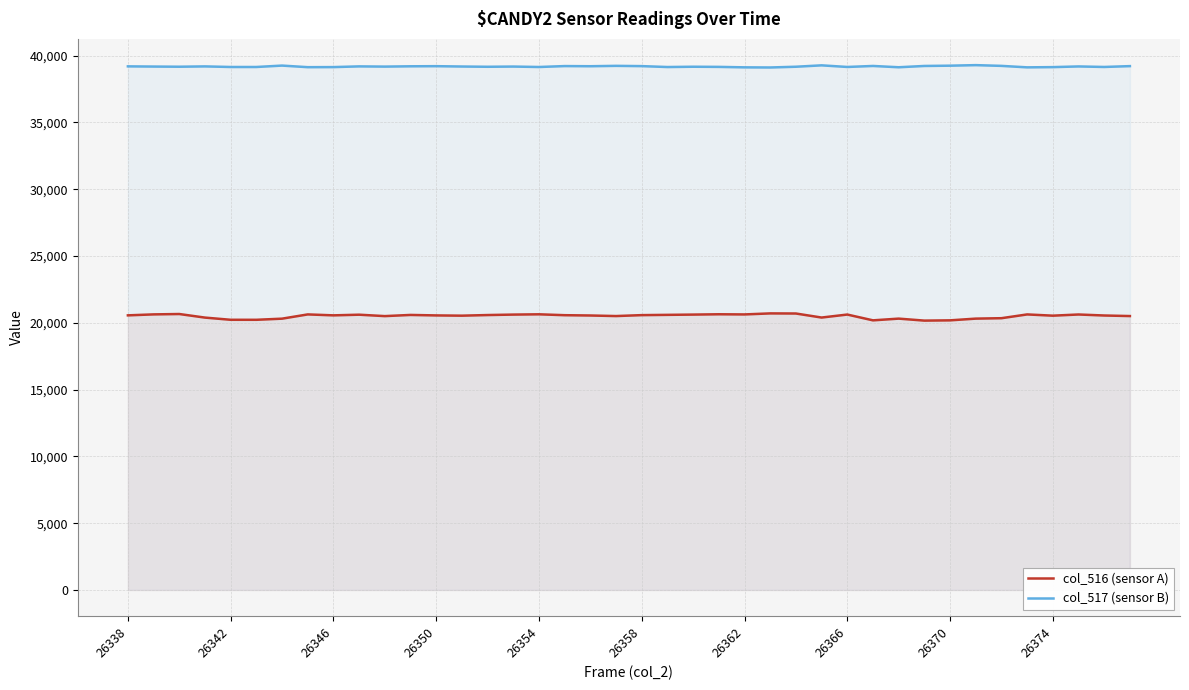

Which series has the largest range (max minus min)?

col_516 (sensor A)